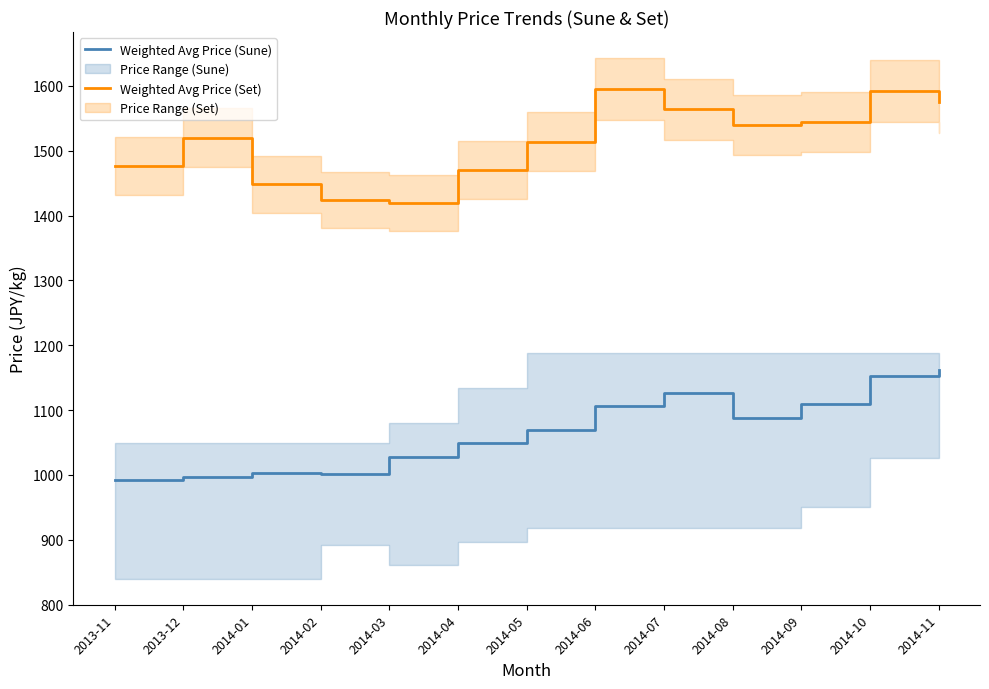

Reading left to right, what are all the values shown in this chart?

Weighted Avg Price (Sune): 2013-11=992.8	2013-12=996.2	2014-01=1003.1	2014-02=1001.0	2014-03=1027.3	2014-04=1048.5	2014-05=1069.4	2014-06=1105.5	2014-07=1126.2	2014-08=1087.6	2014-09=1110.0	2014-10=1152.8	2014-11=1161.3
Weighted Avg Price (Set): 2013-11=1476.2	2013-12=1520.2	2014-01=1448.0	2014-02=1424.2	2014-03=1419.3	2014-04=1470.2	2014-05=1513.6	2014-06=1595.0	2014-07=1564.0	2014-08=1539.9	2014-09=1544.6	2014-10=1592.5	2014-11=1574.9